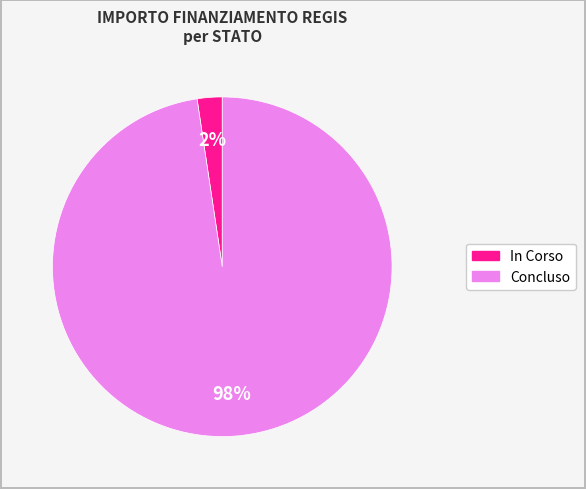

How many segments does this pie chart have?

2